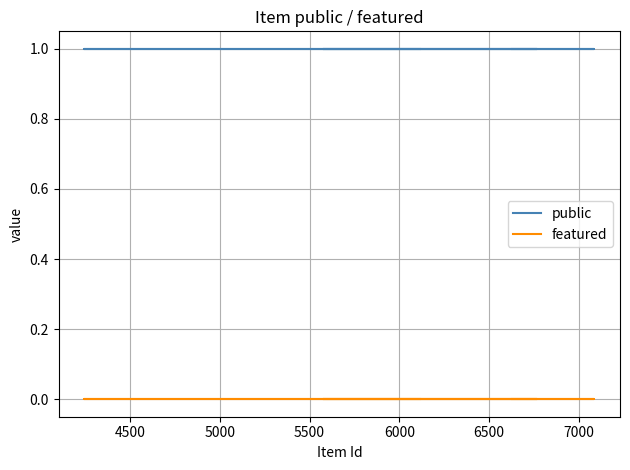

List the series in order of their peak value, highest first.

public, featured